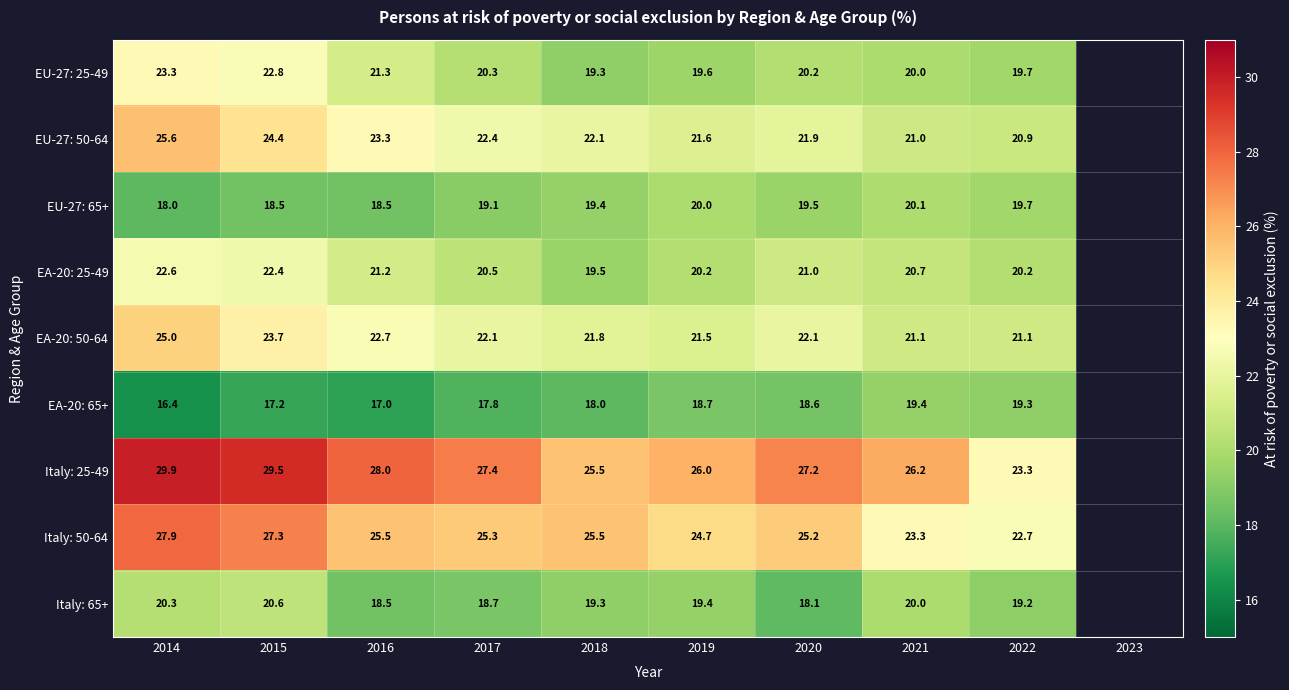

Is it true that EA-20: 25-49 equals 9.3 at 2016?

False